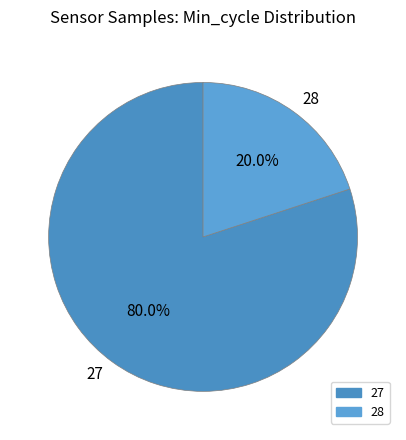

Which slice is the smallest?

28